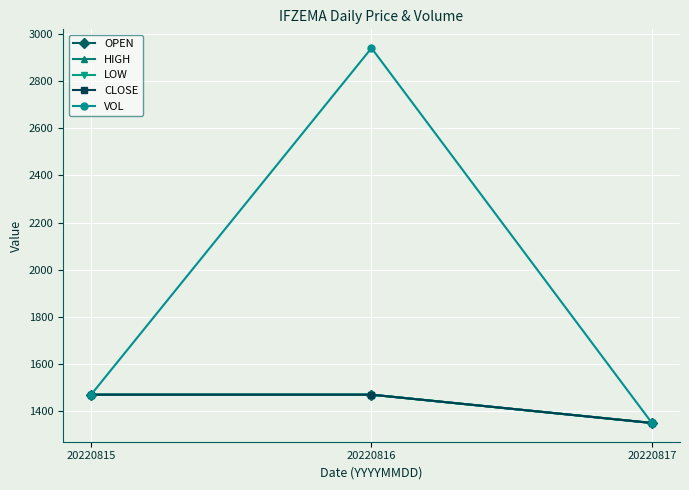

Is this an area chart (filled region under the line)?

No